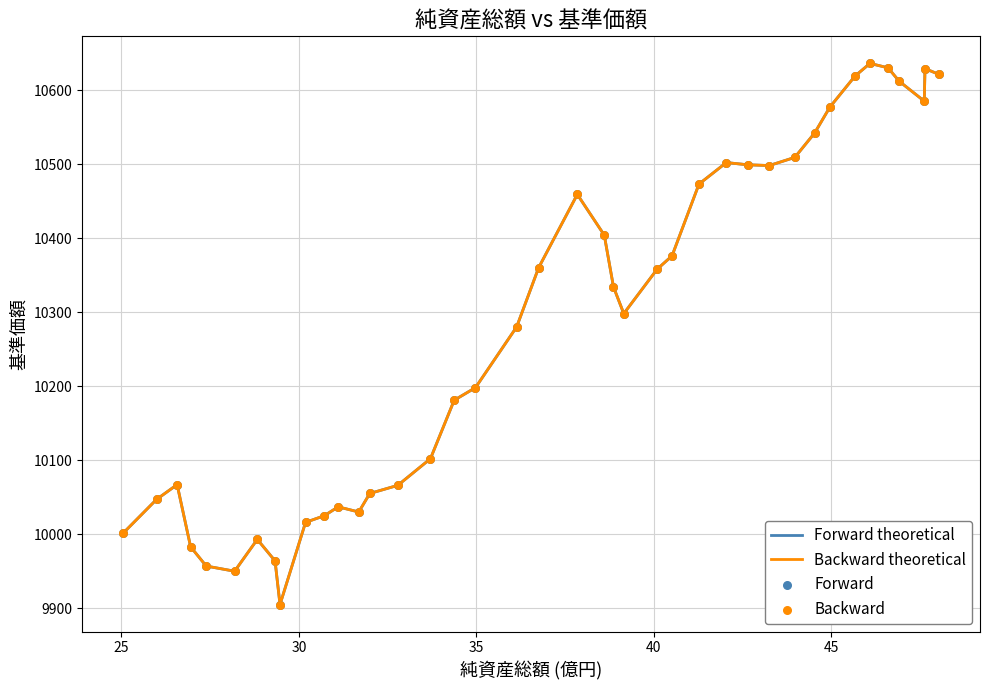

Does the chart have visible grid lines?

Yes